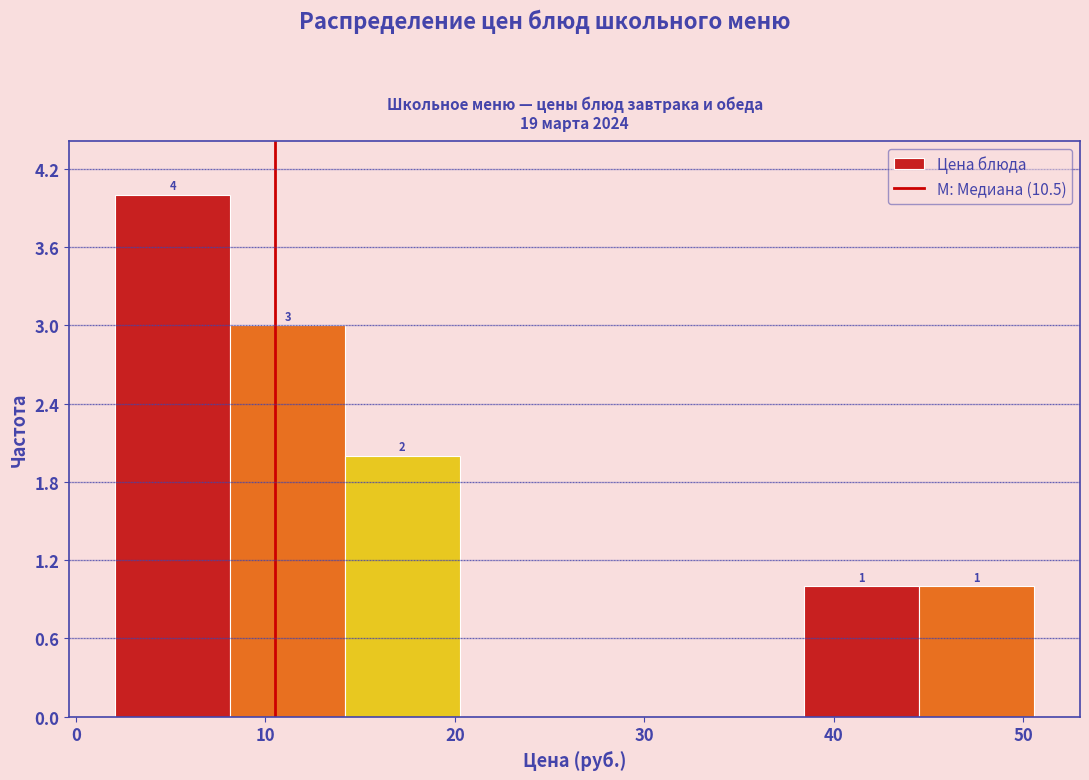

Over which range of the x-axis is the bar tallest?

2 to 8